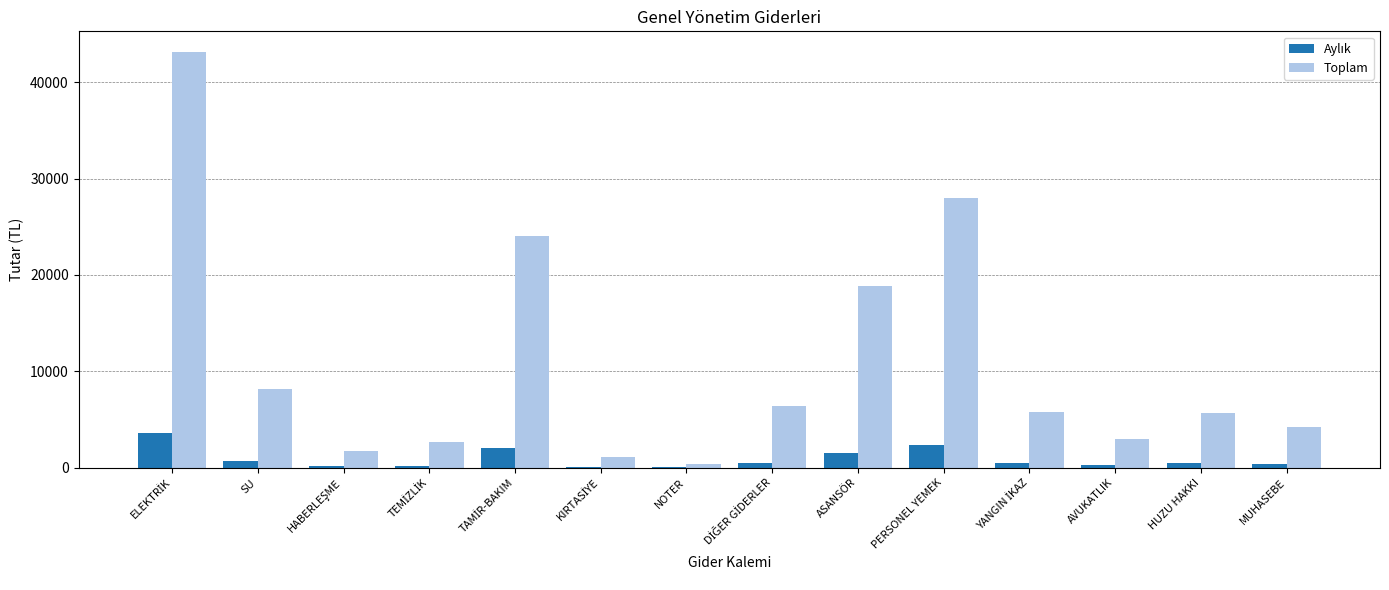

True or false: Toplam has a value of 16049.6 at PERSONEL YEMEK.

False